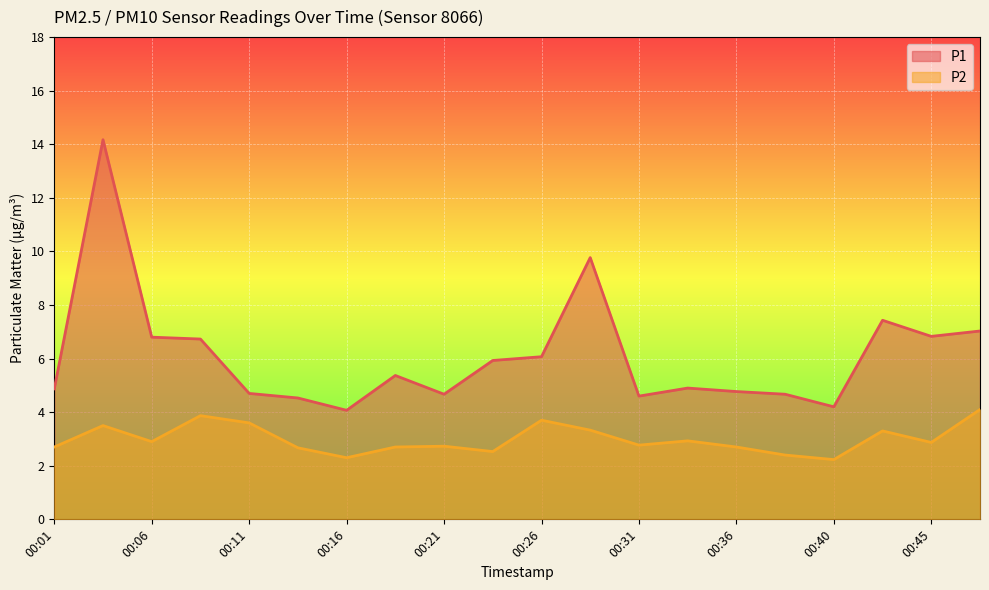

Rank the series at 00:11 from lowest to highest value.

P2, P1